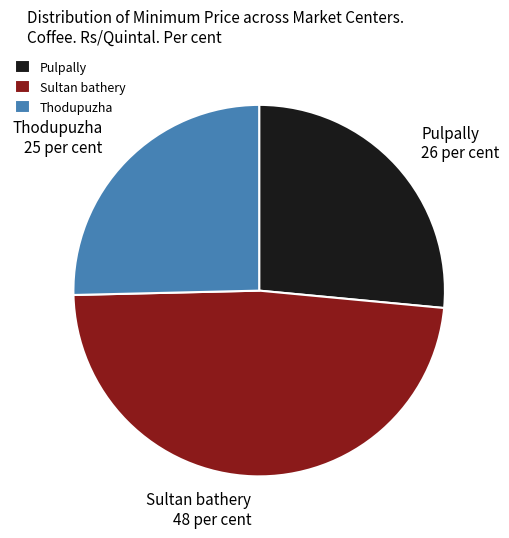

Is it true that Pulpally is 26% of the pie?

True